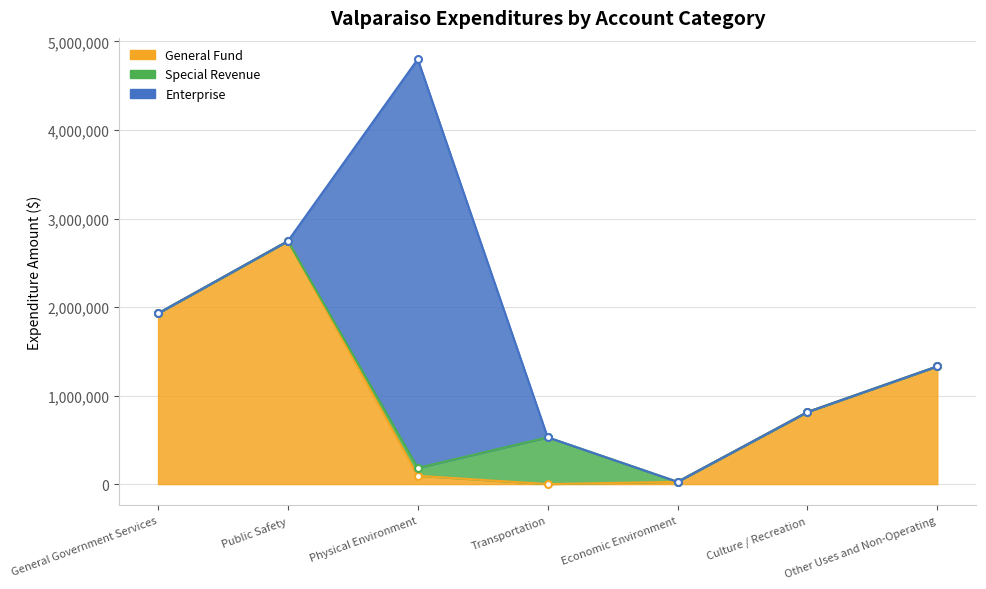

What are all the series names shown in the legend?

General Fund, Special Revenue, Enterprise